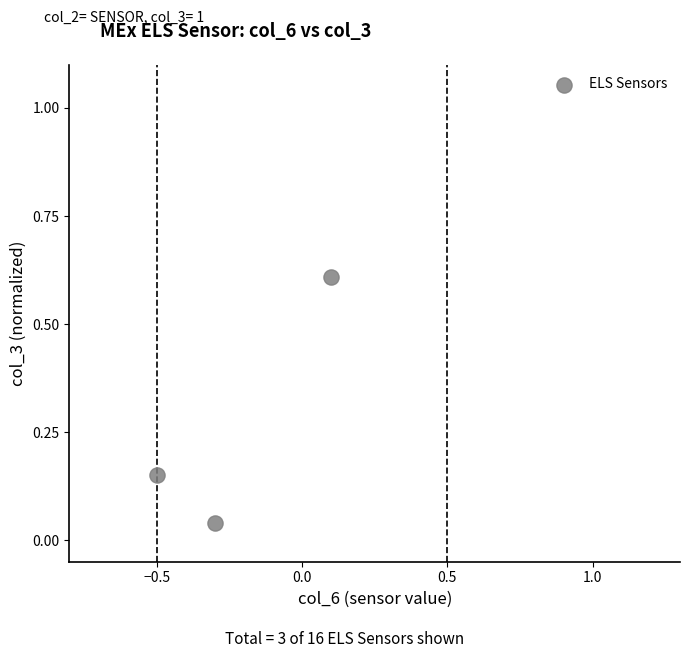

What is the range of X values (max minus min)?

0.6